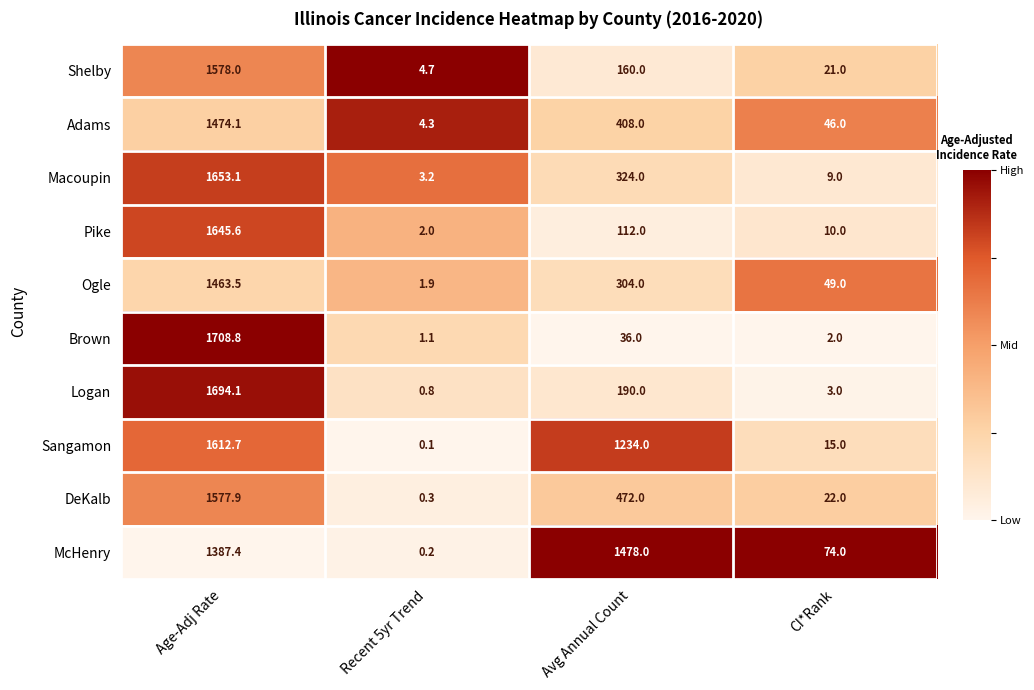

Which series has the largest range (max minus min)?

Brown